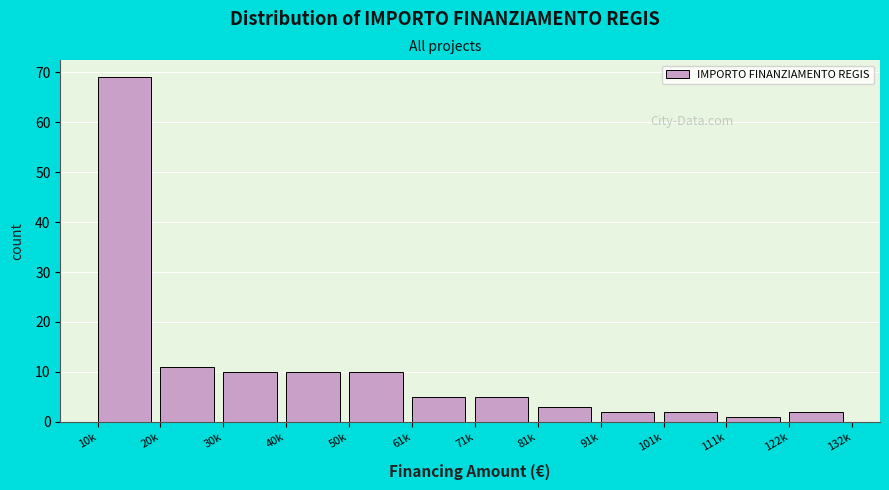

Reading left to right, what are all the values shown in this chart?

69	11	10	10	10	5	5	3	2	2	1	2